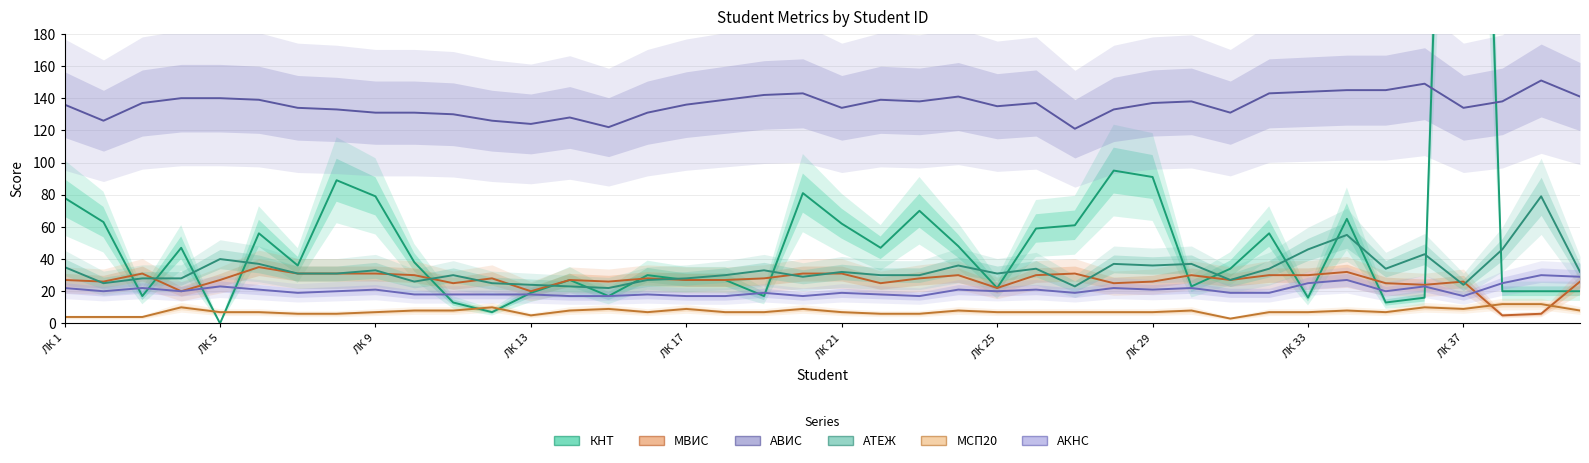

What is the maximum value for АТЕЖ?

79